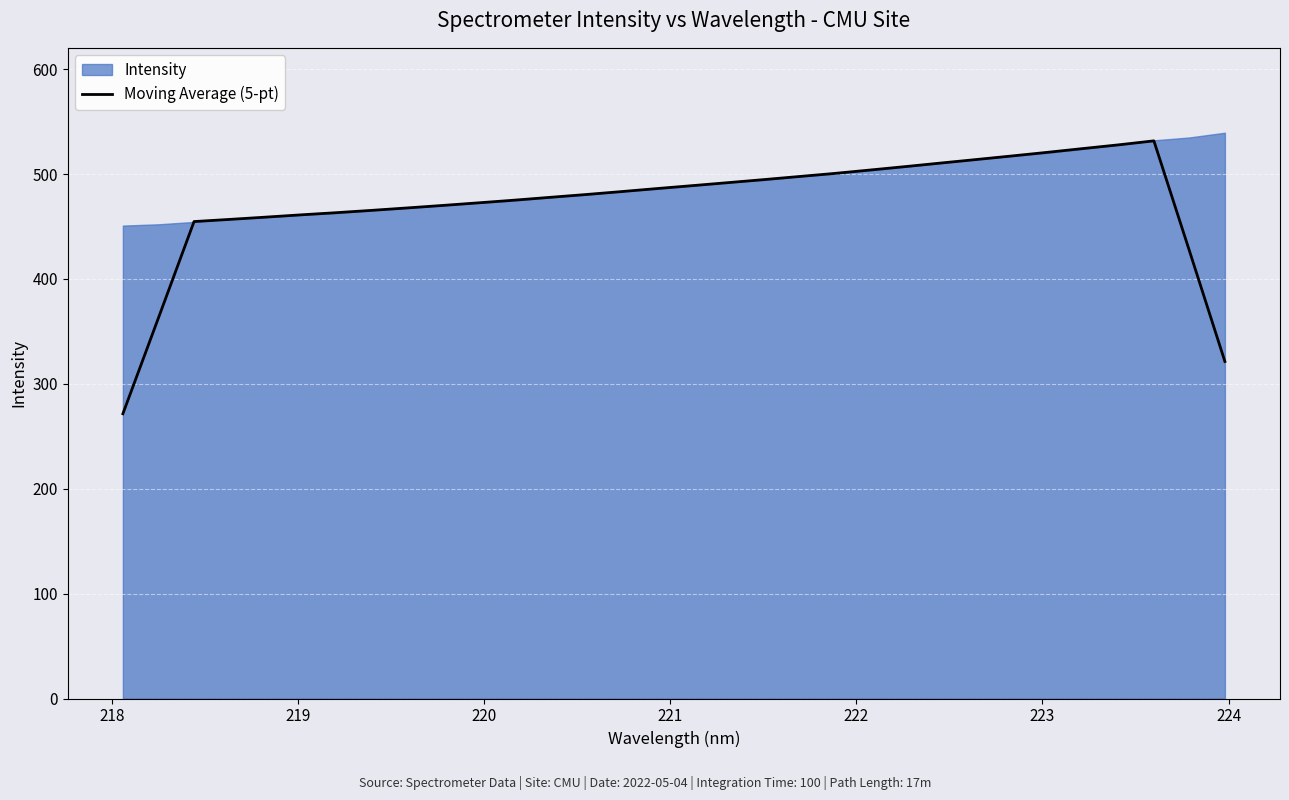

Reading left to right, list all the values displayed in this chart.

271.4	362.9	454.7	456.7	458.9	461.1	463.1	465.4	467.7	470.1	472.5	475.1	477.7	480.4	483.2	486.1	488.9	491.7	494.6	497.6	500.5	503.8	507.1	510.5	513.8	517.2	520.7	524.3	527.8	531.6	426.8	321.3